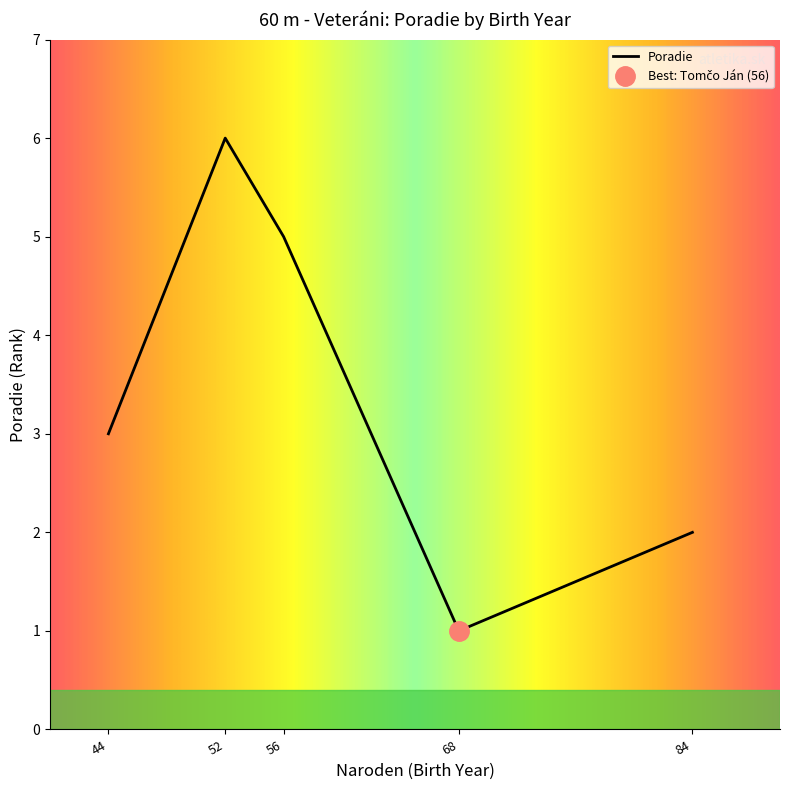

True or false: the data has more than 2 interior local peaks.

False